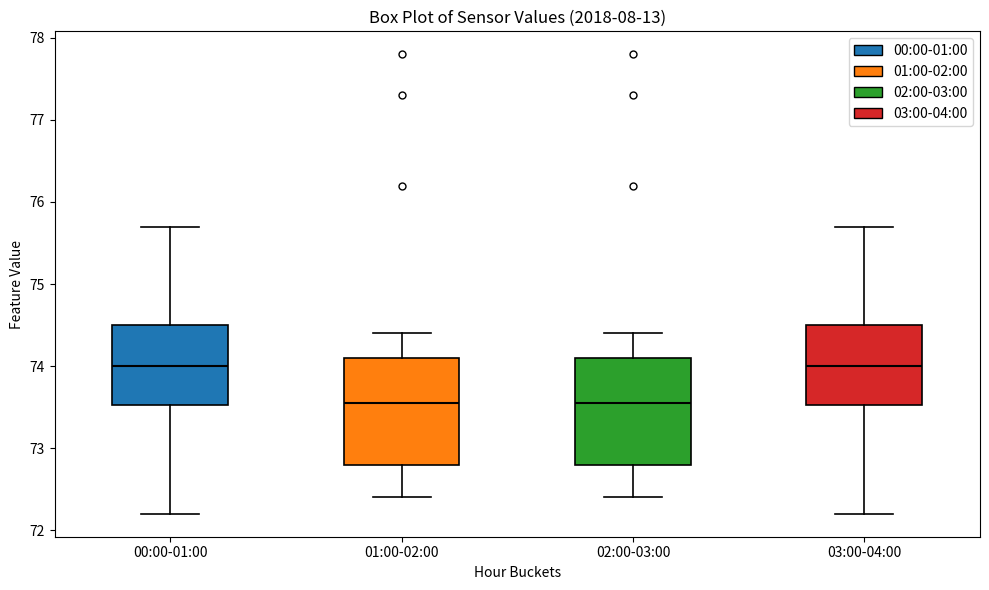

Where does the lower whisker of the box for 01:00-02:00 end on the y-axis? The values are not printed on the chart, so give them approximately, as read against the axis.

72.4